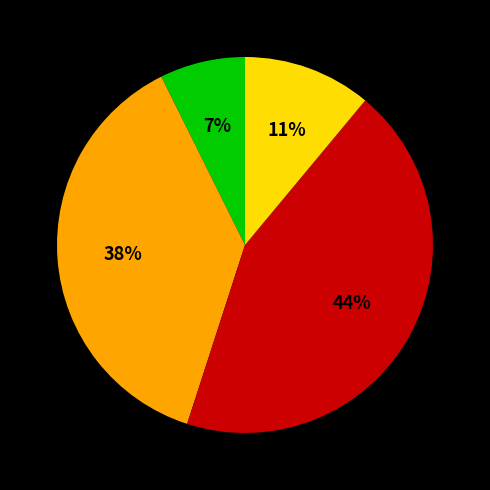

Does any single category account for the majority?

No